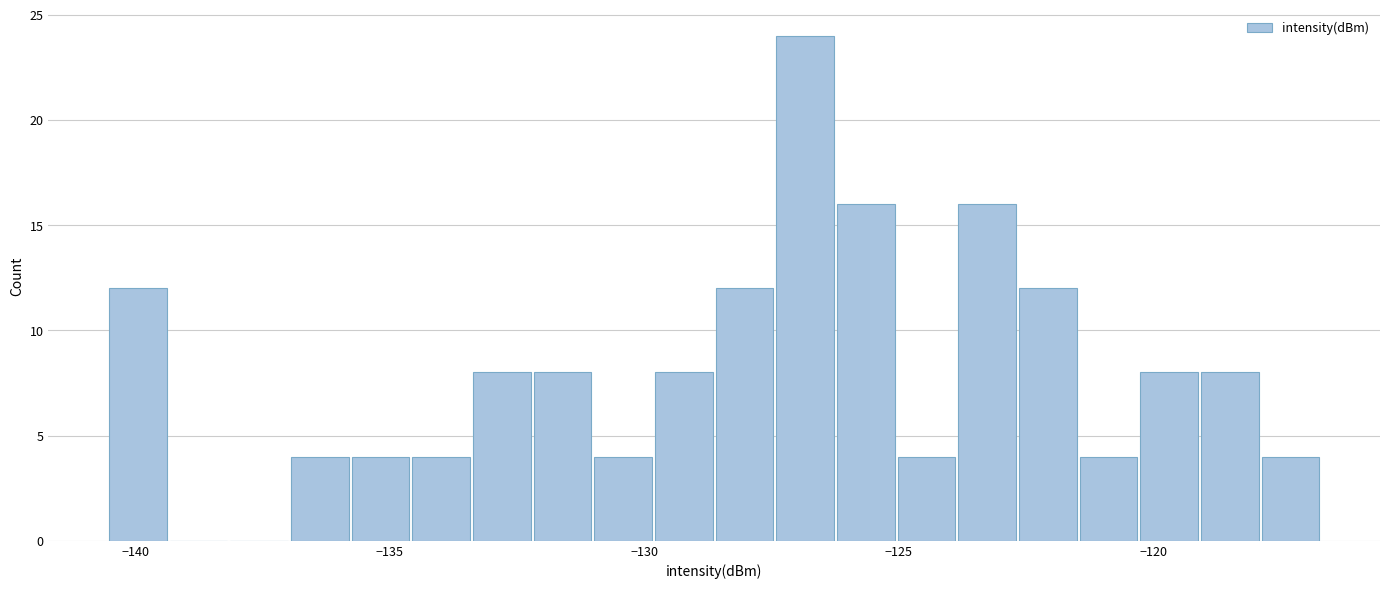

Read against the x-axis, roughly where is the centre of the tallest bar?

-127.0